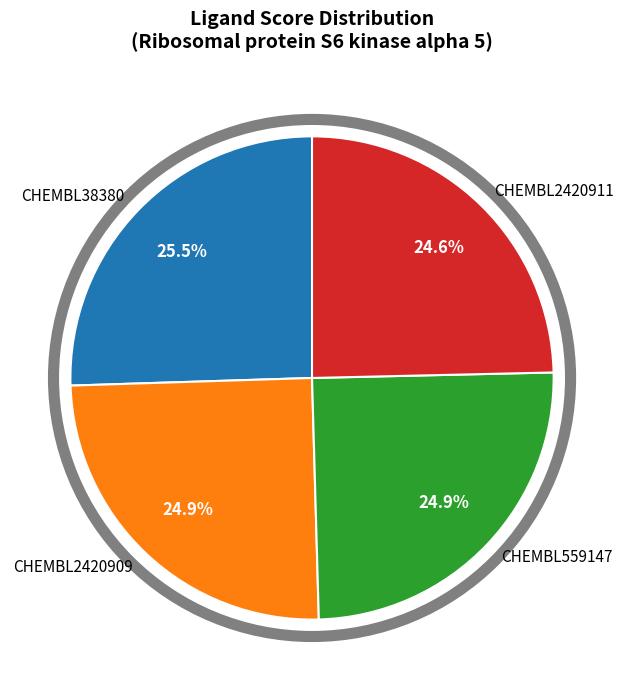

Do CHEMBL2420911 and CHEMBL38380 together represent more than half of the pie?

Yes